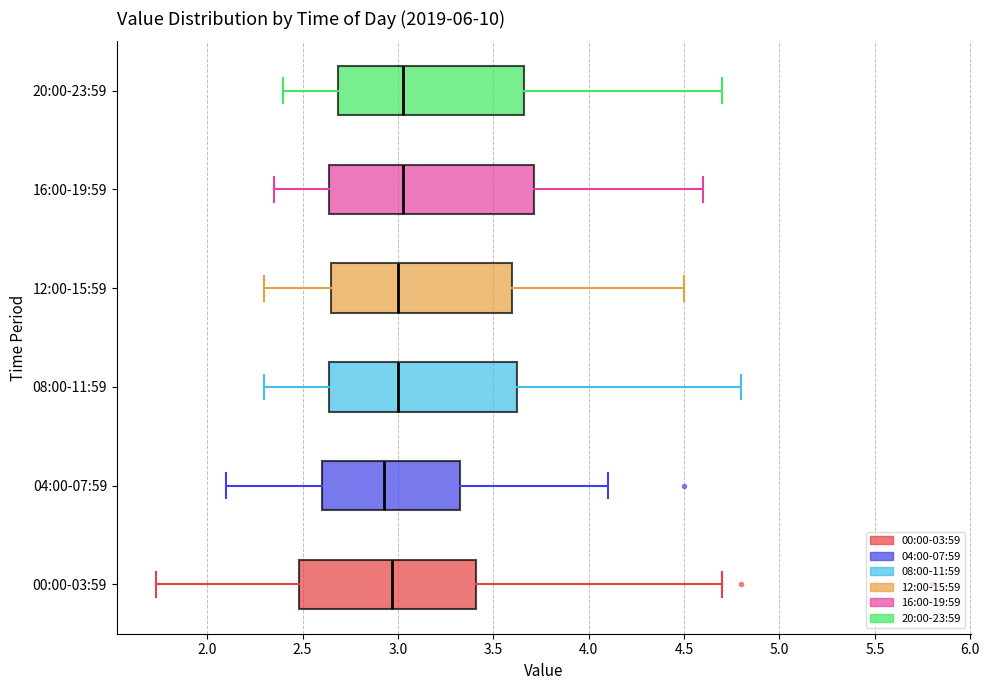

Comparing the boxes themselves (not the whiskers), which one is the widest?

16:00-19:59